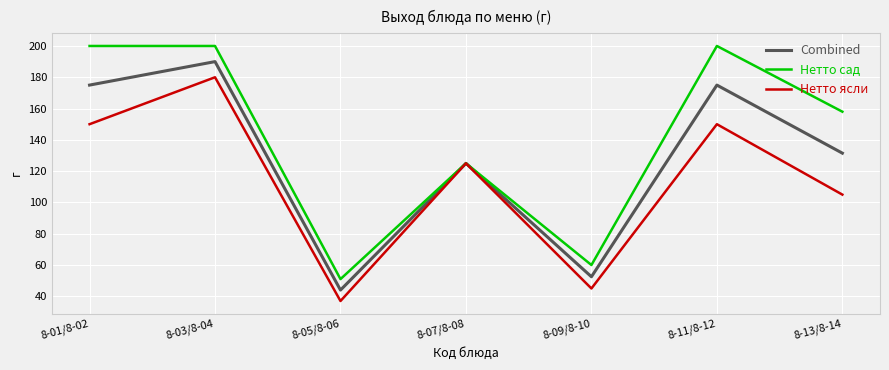

Reading right to left, transcribe all the data shown in this chart.

Combined: 131.5	175.0	52.5	125.0	44.0	190.0	175.0
Нетто сад: 158.0	200.0	60.0	125.0	51.0	200.0	200.0
Нетто ясли: 105.0	150.0	45.0	125.0	37.0	180.0	150.0